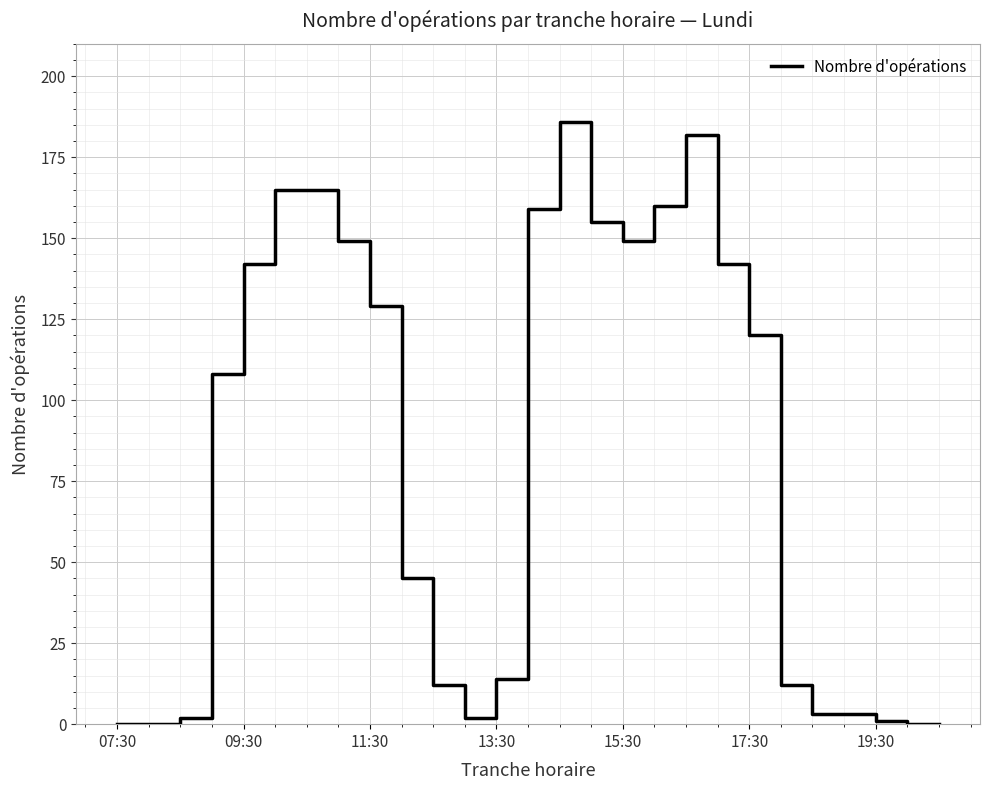

How many lines are shown in the chart?

1